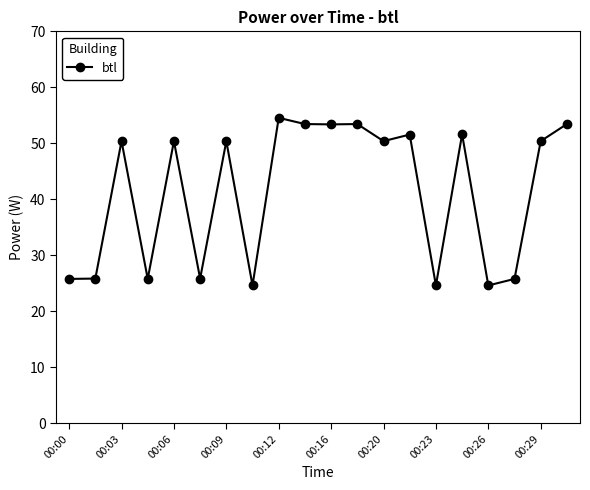

What is the average value?

41.3